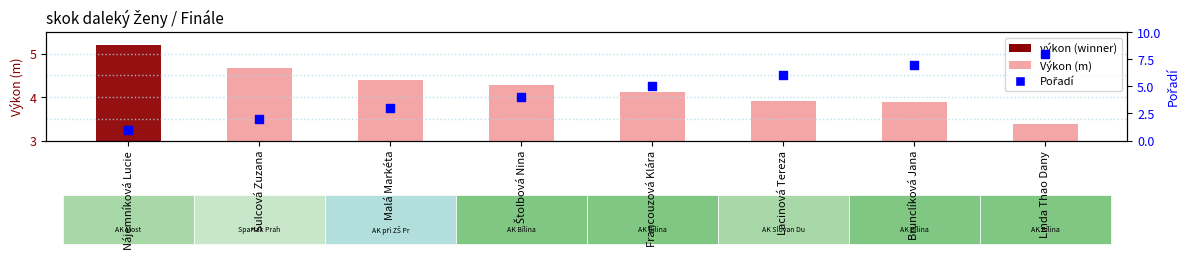

Which series reaches the minimum Y coordinate?

Pořadí